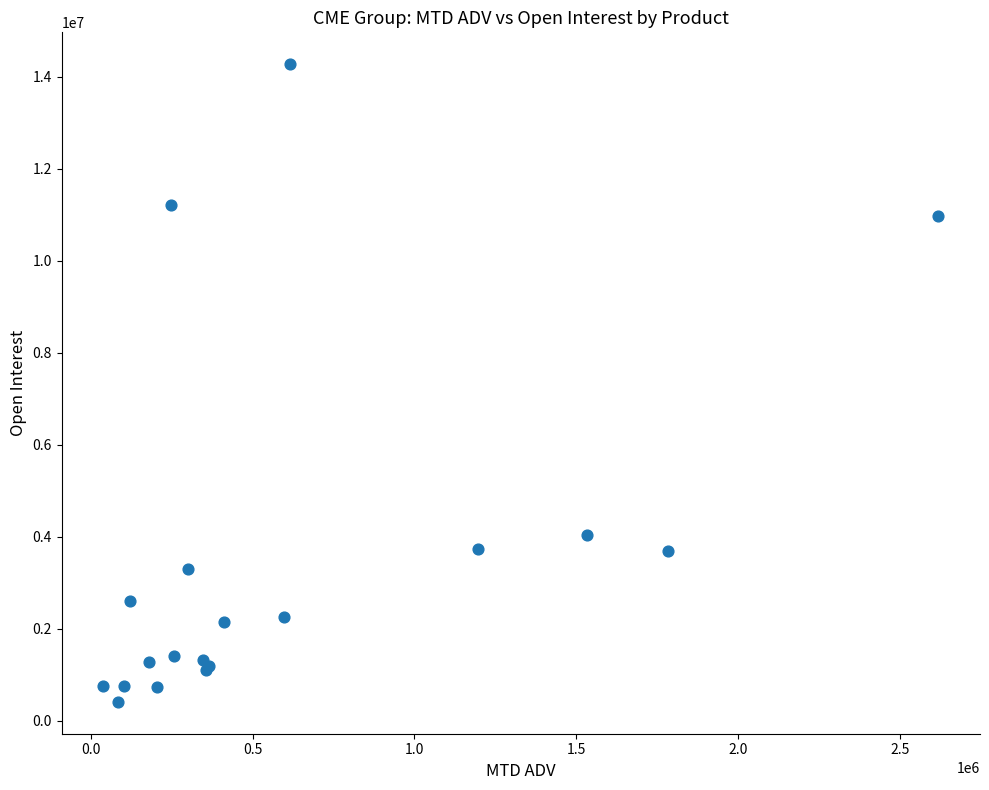

What Y value in the scatter plot is closest to 7340818?

4034952